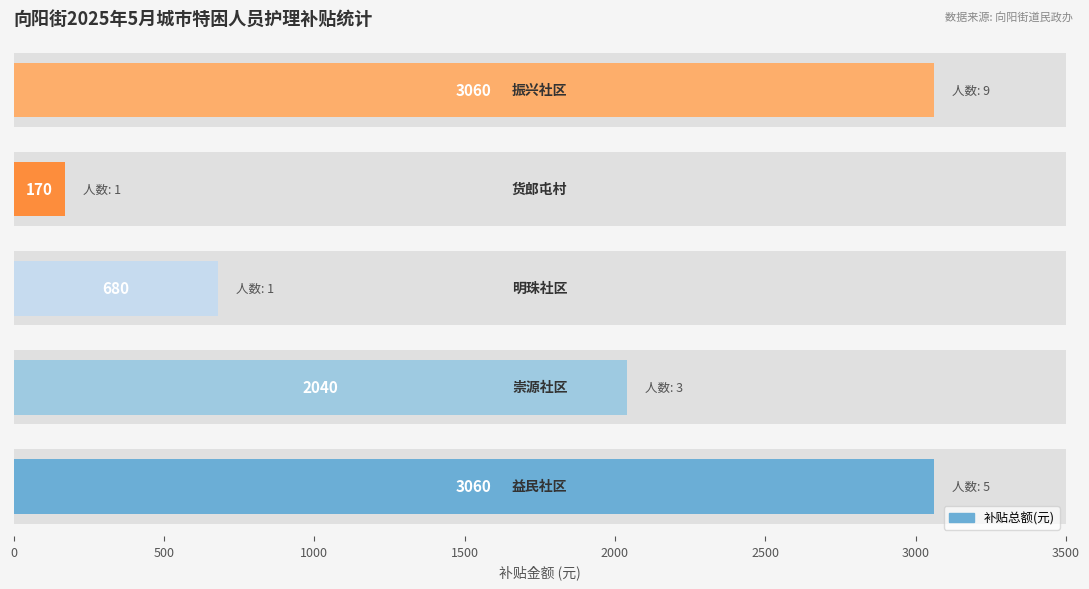

What value does the data have at 1000?

680